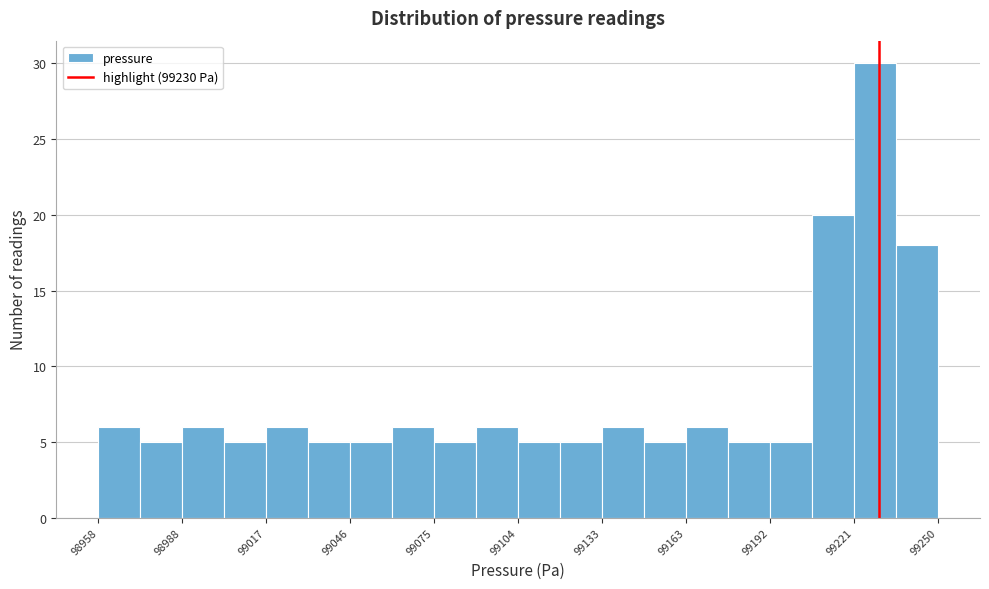

Around what value on the x-axis is the tallest bar? Give the approximate position of its centre, as read against the axis.

99230